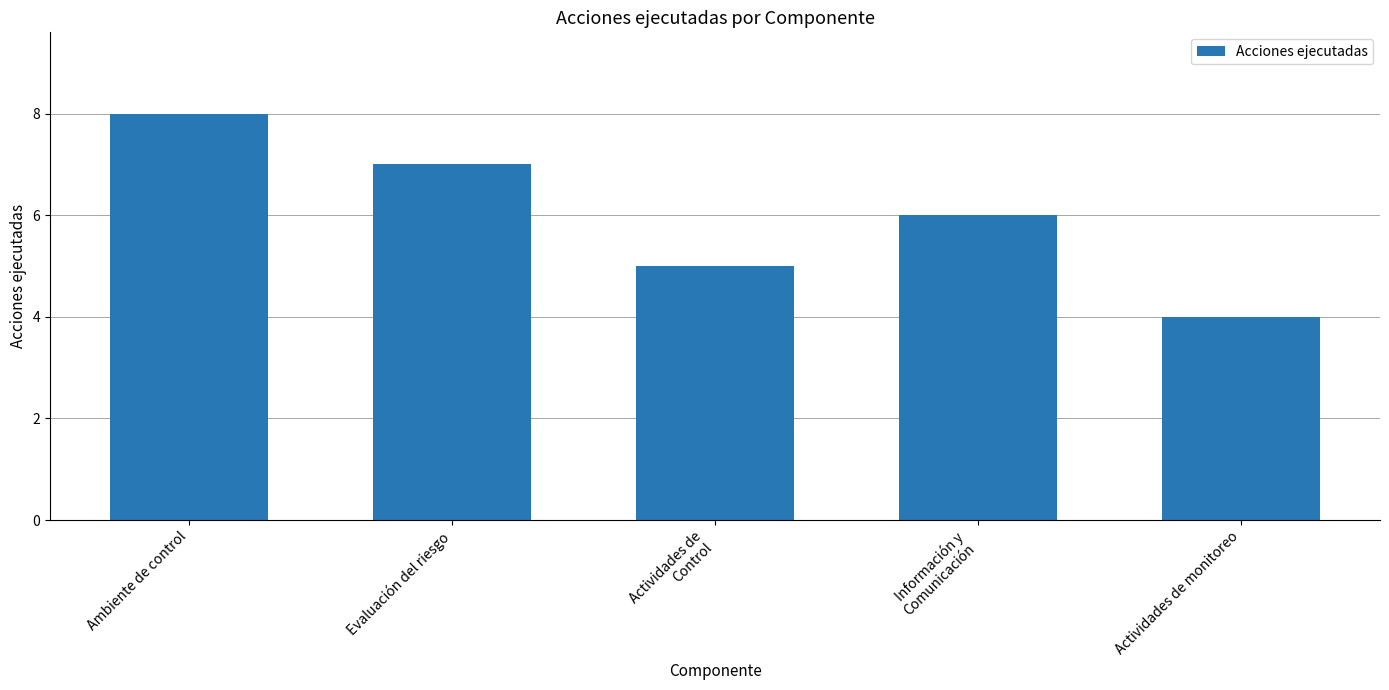

Are the bars horizontal?

No